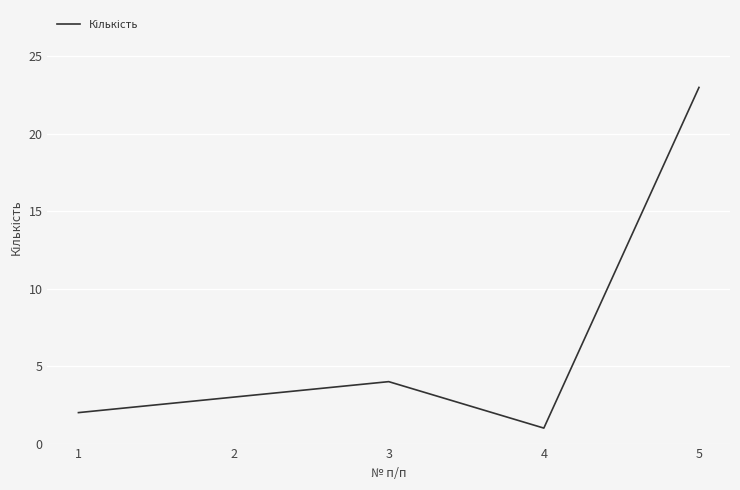

What is the approximate value at 2?

3